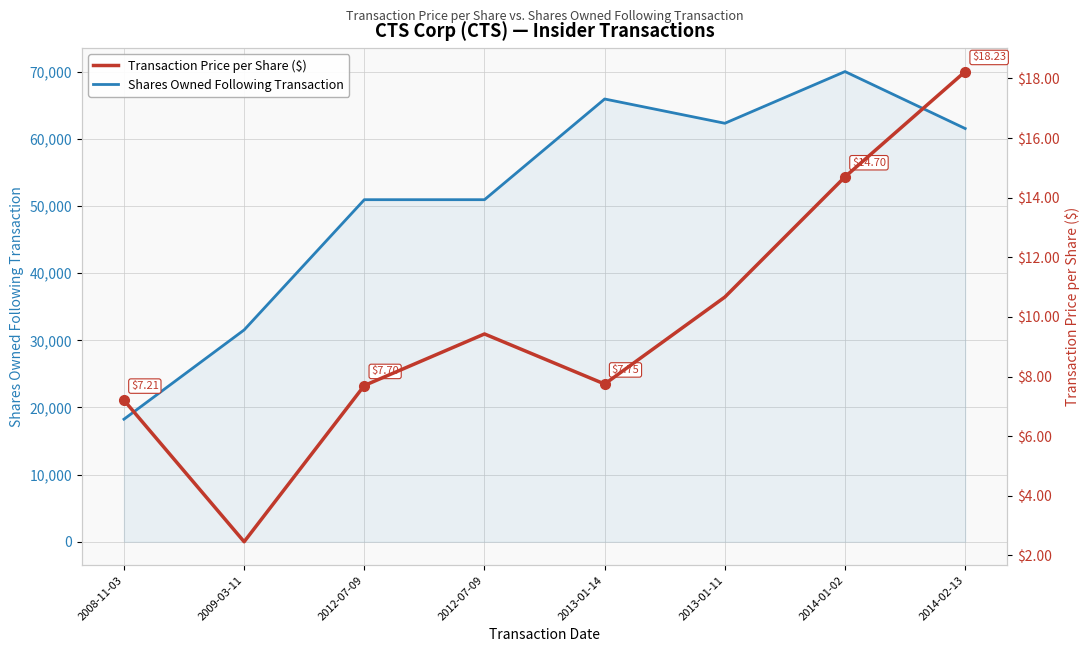

Rank the series at 2013-01-11 from highest to lowest value.

Shares Owned Following Transaction, Transaction Price per Share ($)